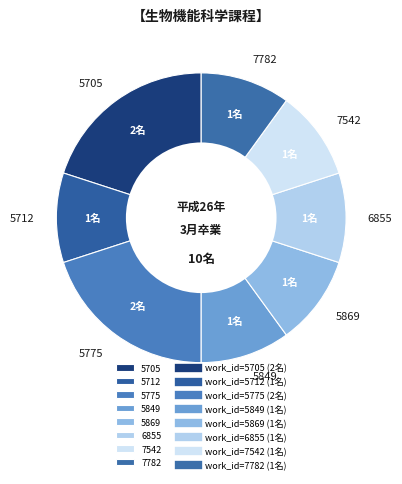

Which has a higher value, 6855 or 5705?

5705